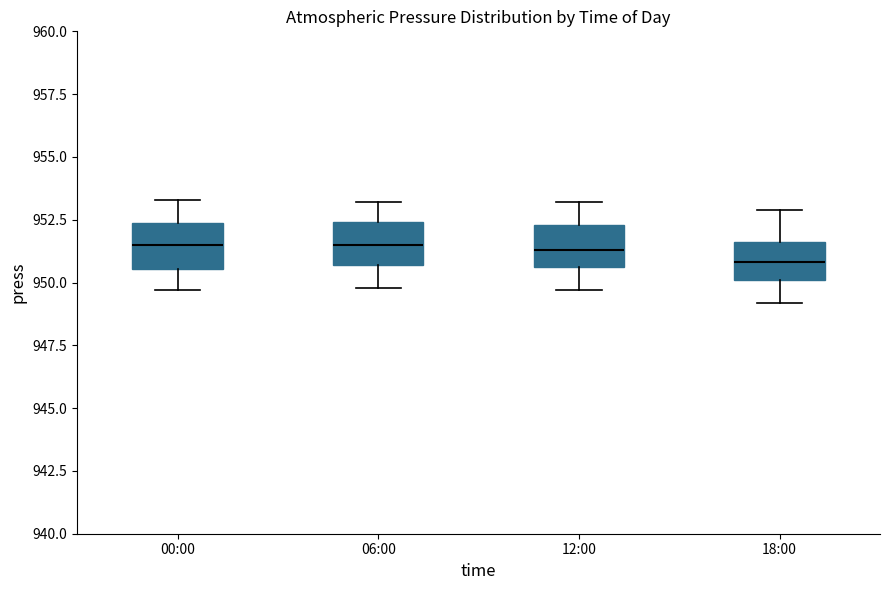

Reading left to right, read every box against the y-axis: the position of its median line, the range the box covers, and the ends of its whiskers. The values are not printed on the chart, so give them approximately, as read against the axis.

00:00: median 951.5, box 950.5 to 952.5, whiskers 949.5 to 953.5
06:00: median 951.5, box 950.5 to 952.5, whiskers 950.0 to 953.0
12:00: median 951.5, box 950.5 to 952.5, whiskers 949.5 to 953.0
18:00: median 951.0, box 950.0 to 951.5, whiskers 949.0 to 953.0